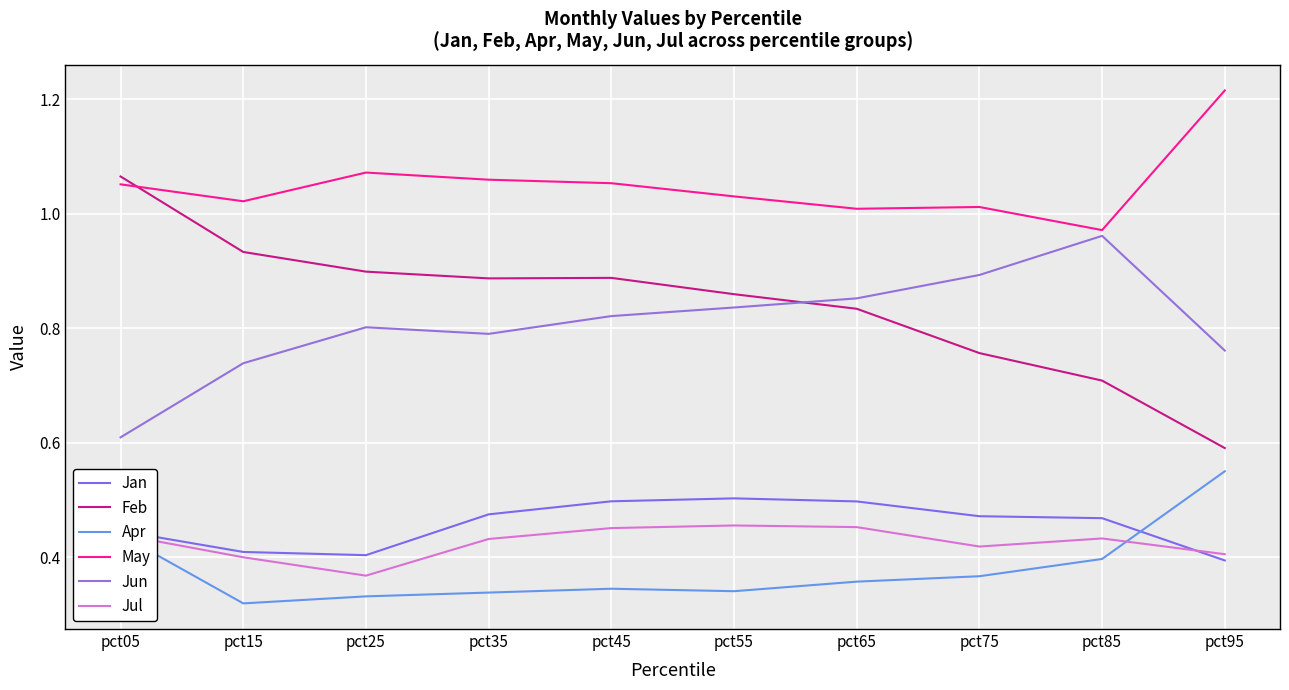

Is this an area chart (filled region under the line)?

No